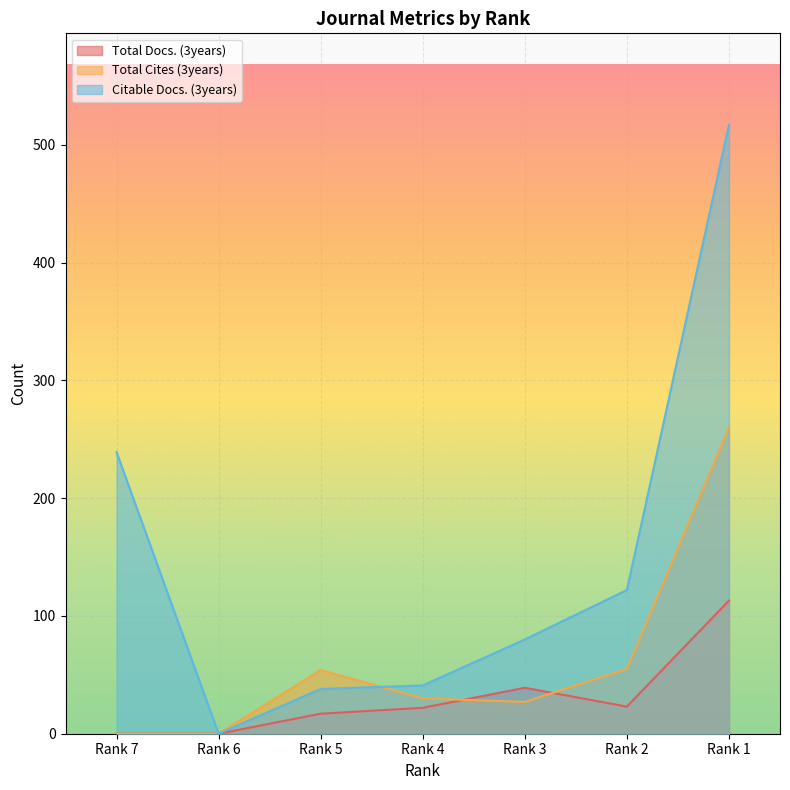

At which category is the sum across all series the highest?

Rank 1